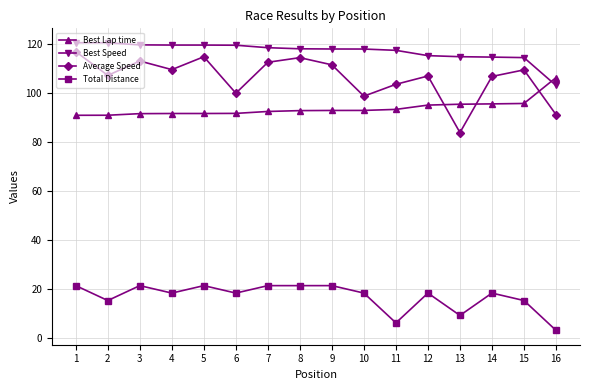

True or false: Best Lap time and Best Speed cross at least once.

True